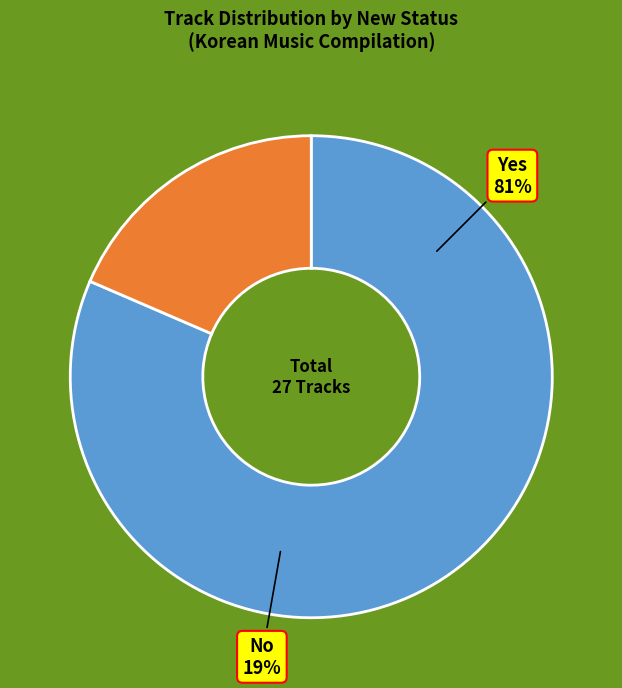

Which slice is the largest?

Yes